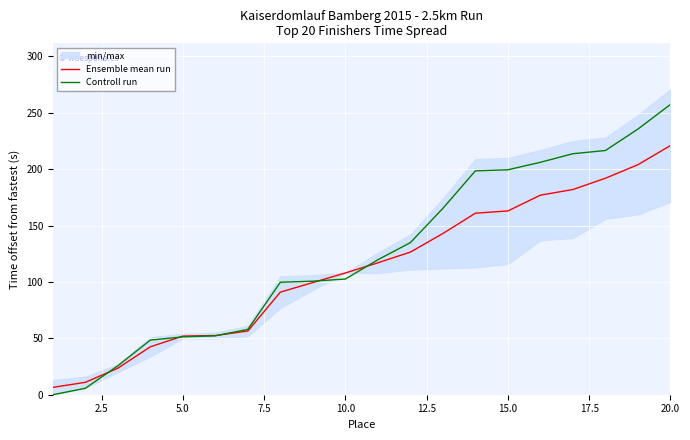

What is the maximum value for Ensemble mean run?

221.0